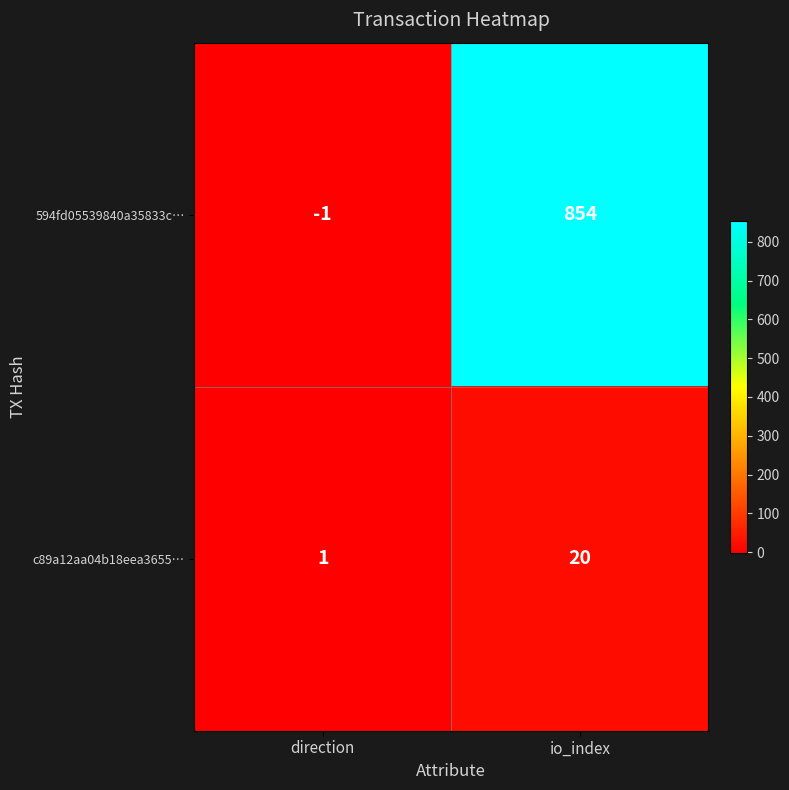

How many positive values does the 594fd05539840a35833c… series have?

1